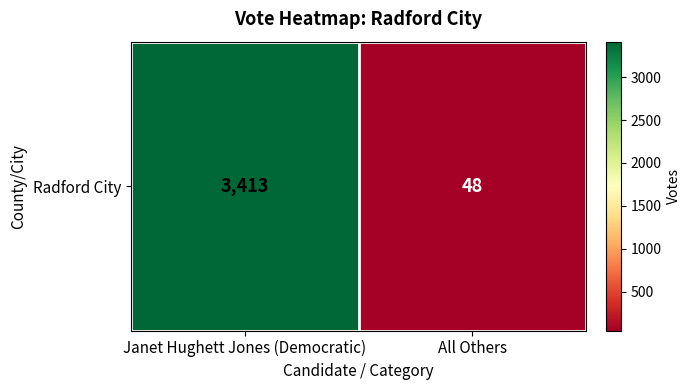

What is the minimum value shown in the chart?

48